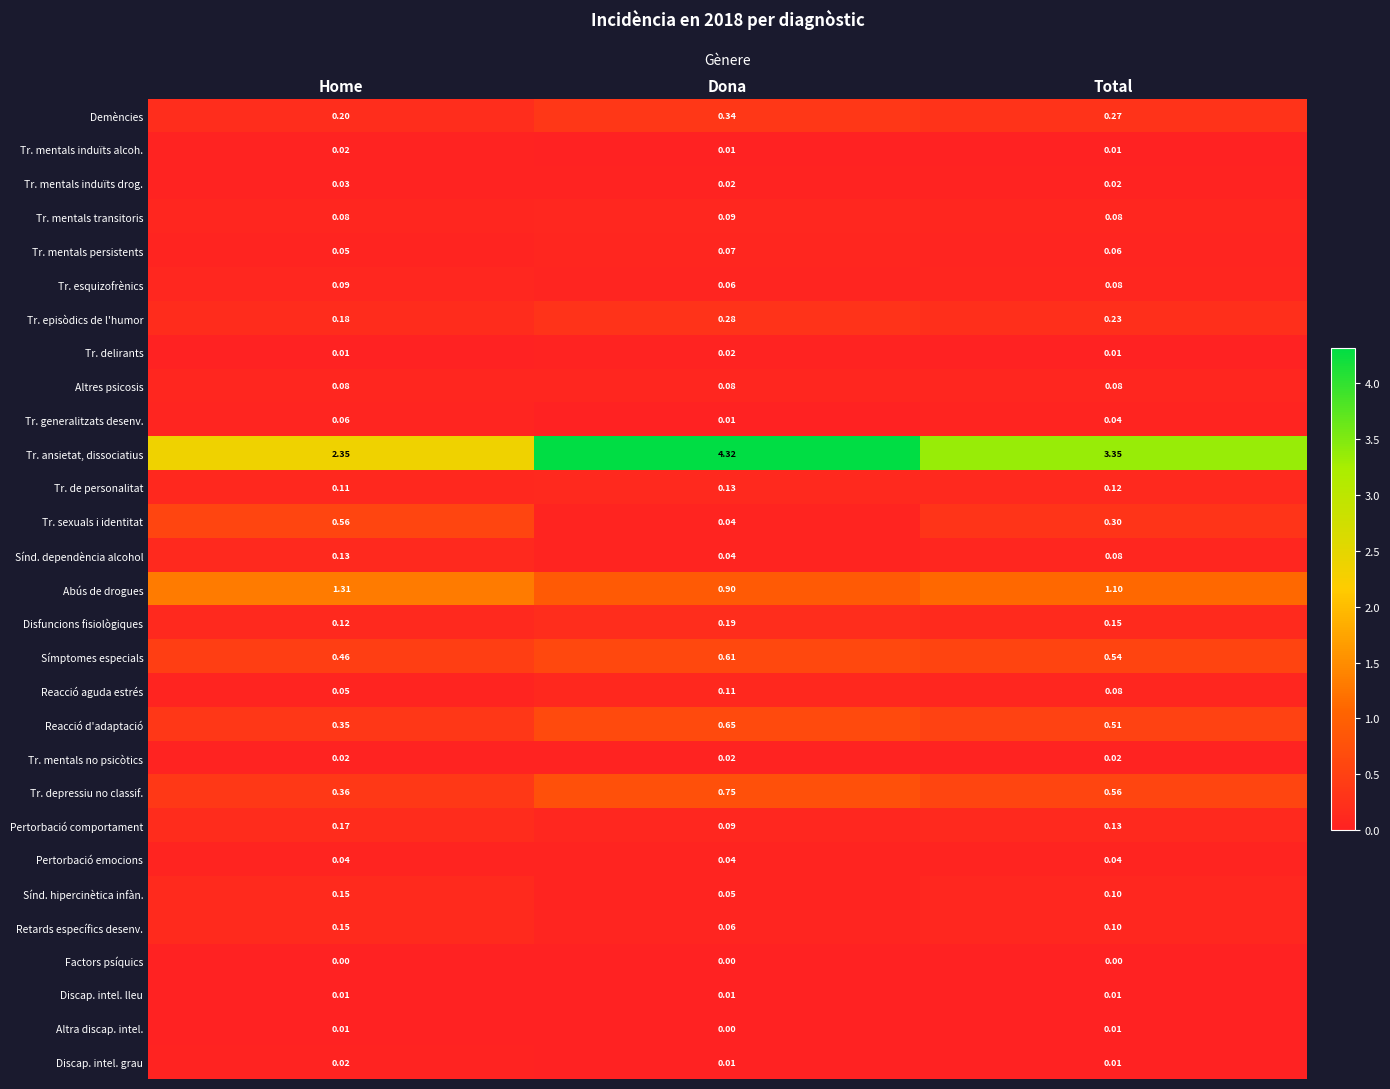

At which category does the chart reach its peak across all series?

Dona